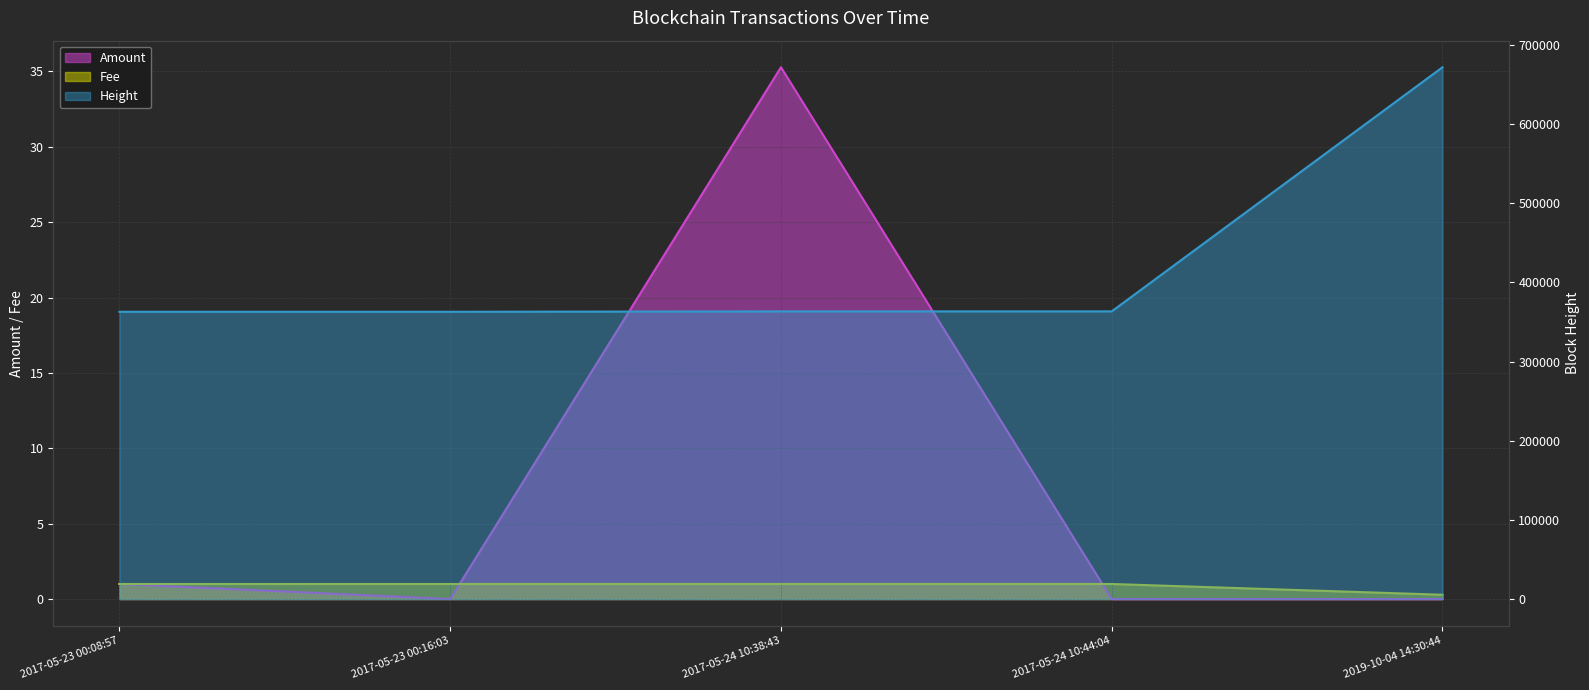

Rank the categories by Height value from lowest to highest.

2017-05-23 00:08:57, 2017-05-23 00:16:03, 2017-05-24 10:38:43, 2017-05-24 10:44:04, 2019-10-04 14:30:44